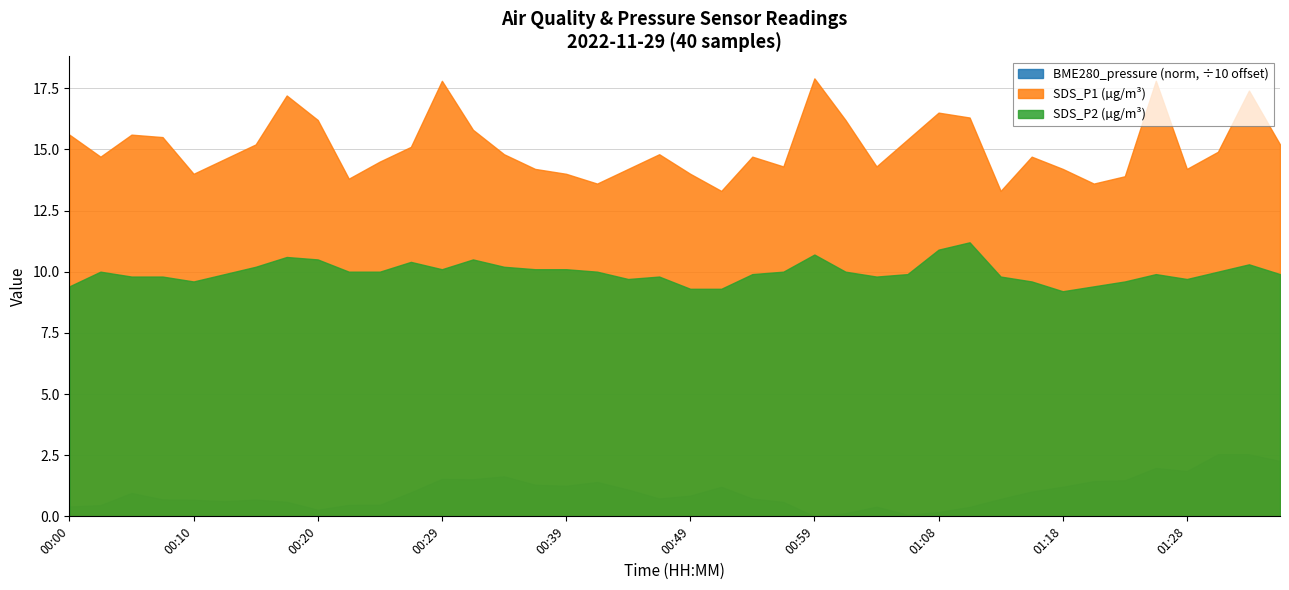

List the series in order of their peak value, lowest first.

BME280_pressure (norm, ÷10 offset), SDS_P2 (µg/m³), SDS_P1 (µg/m³)